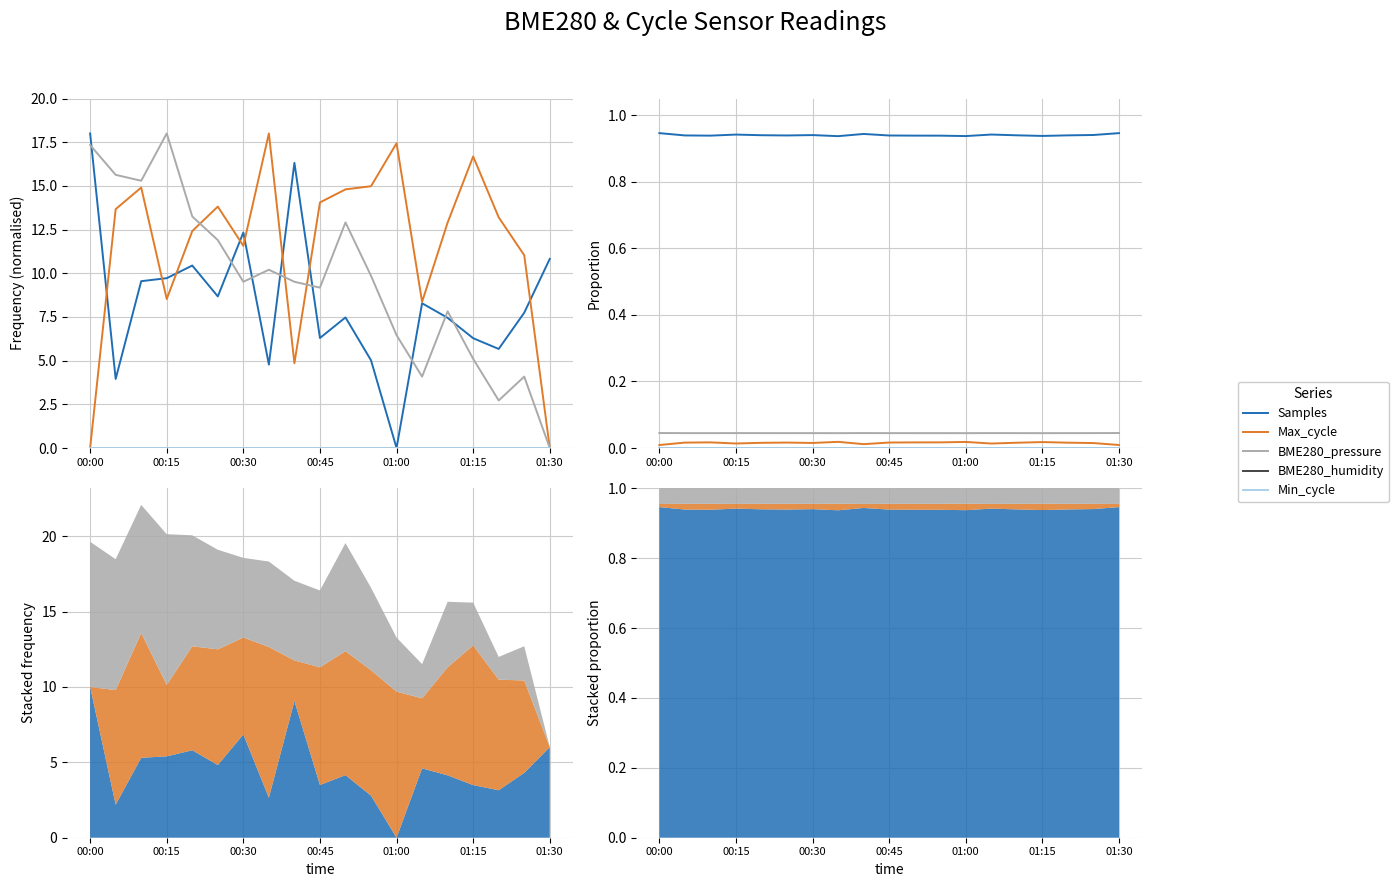

True or false: BME280_pressure has a value of 0.0 at 01:15.

True